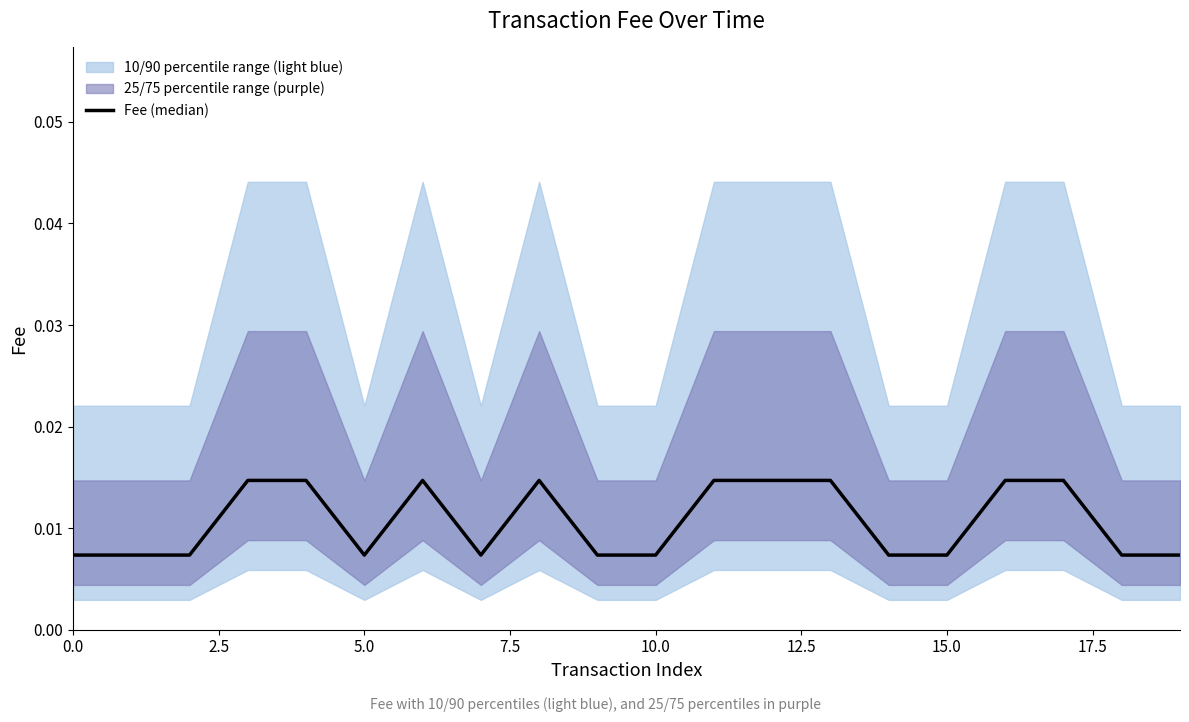

Is it true that the value at 9 is 0.0?

True